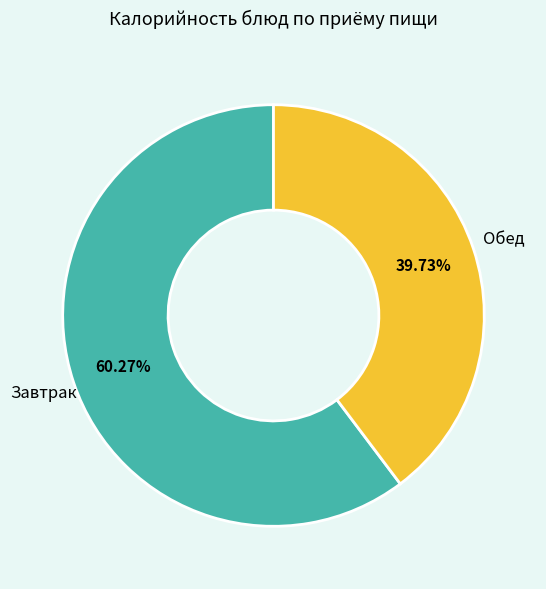

Does any single category account for the majority?

Yes